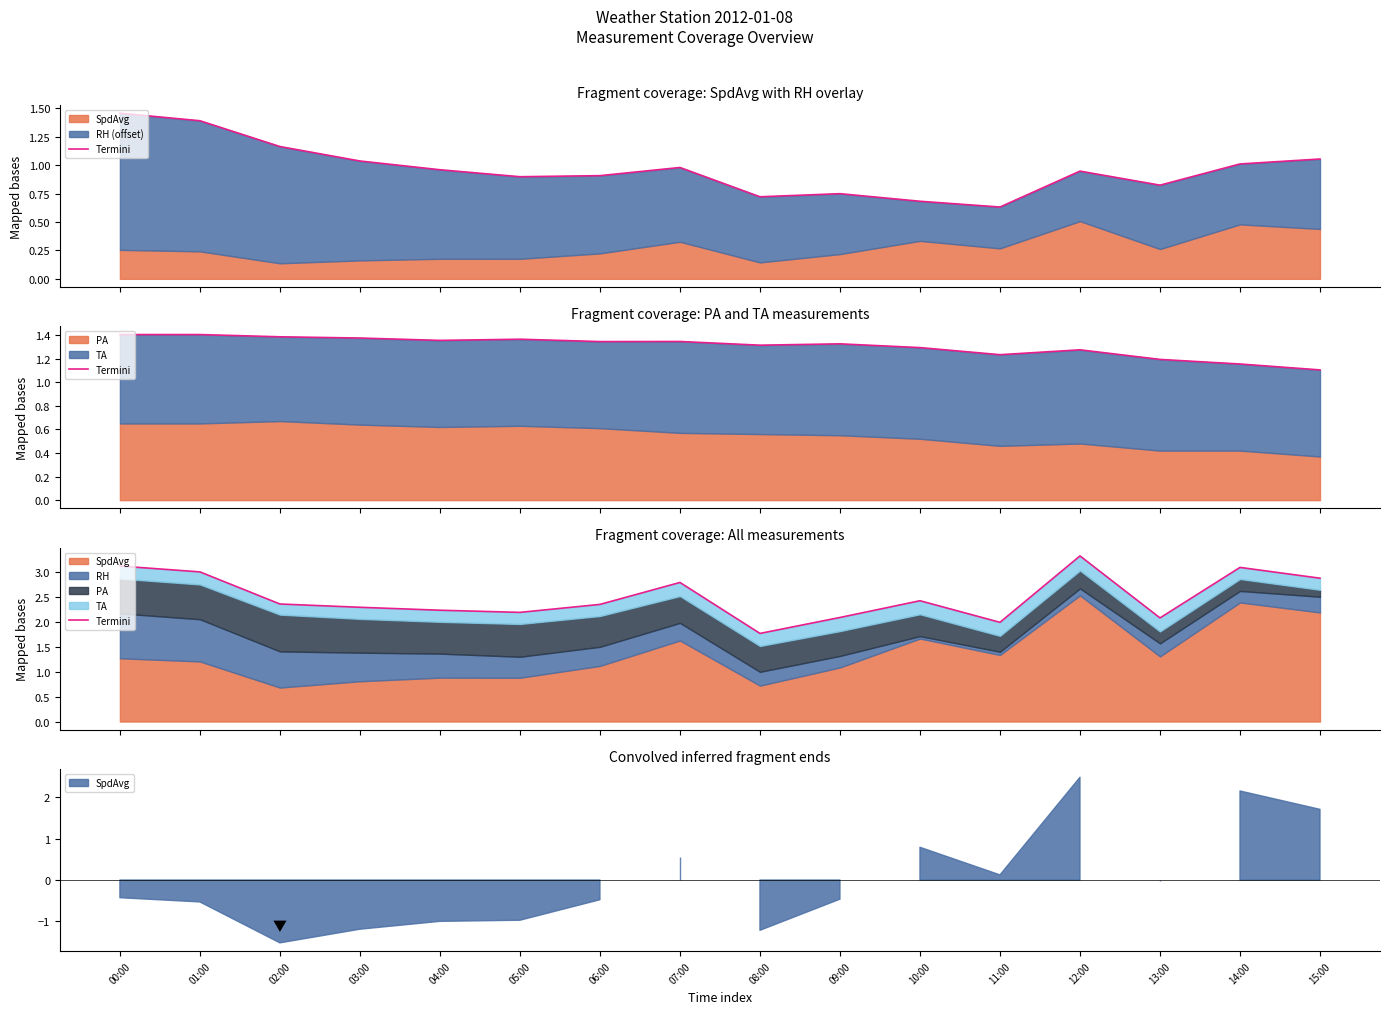

Rank the categories by value from lowest to highest.

08:00, 11:00, 13:00, 09:00, 05:00, 04:00, 03:00, 06:00, 02:00, 10:00, 07:00, 15:00, 01:00, 14:00, 00:00, 12:00